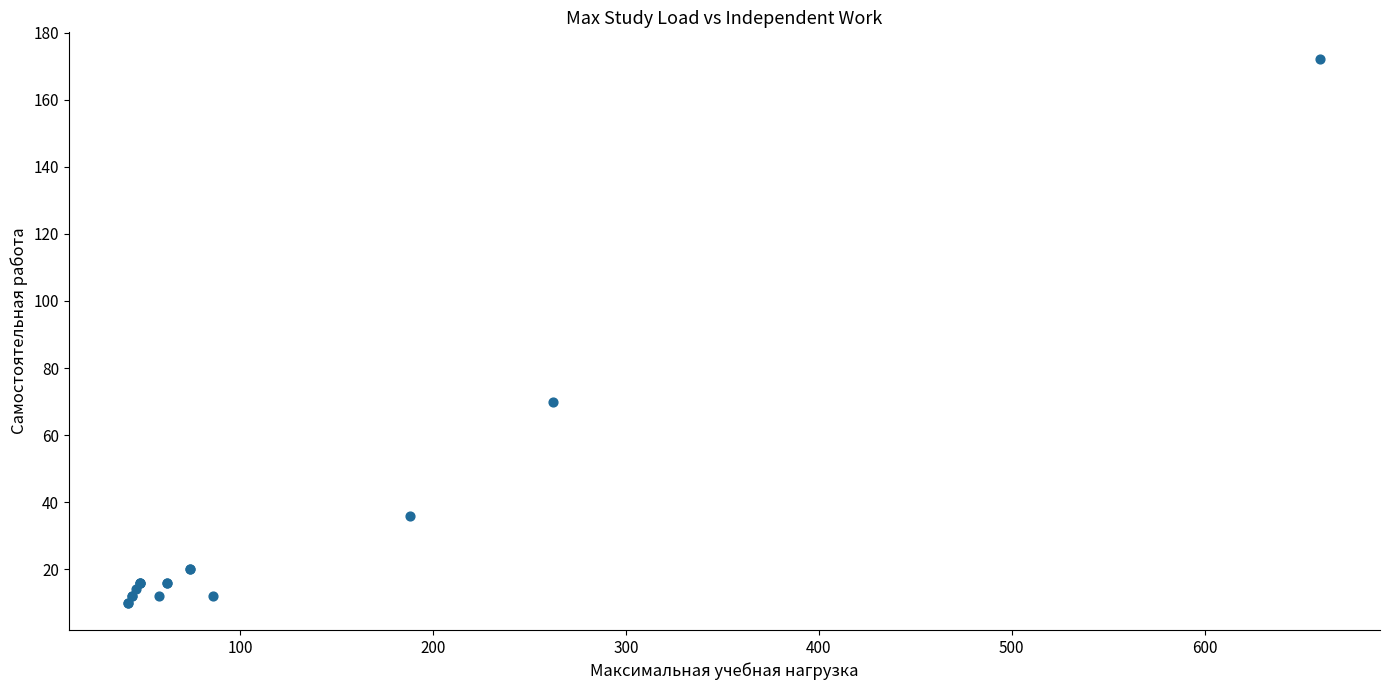

What Y value in the scatter plot is closest to 91?

70